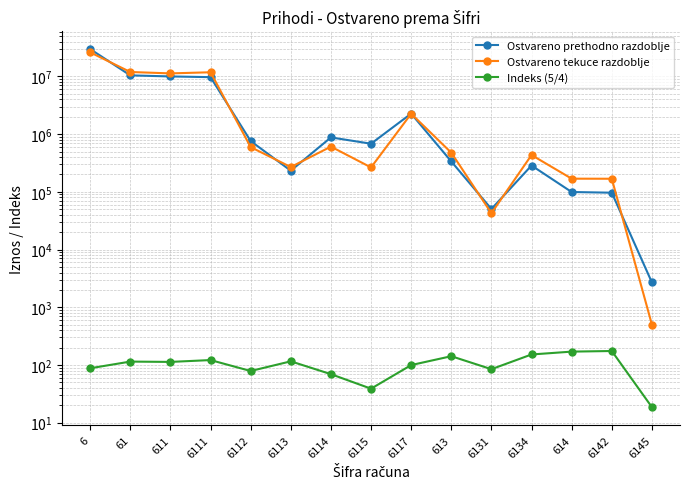

How many categories are shown in the chart?

15